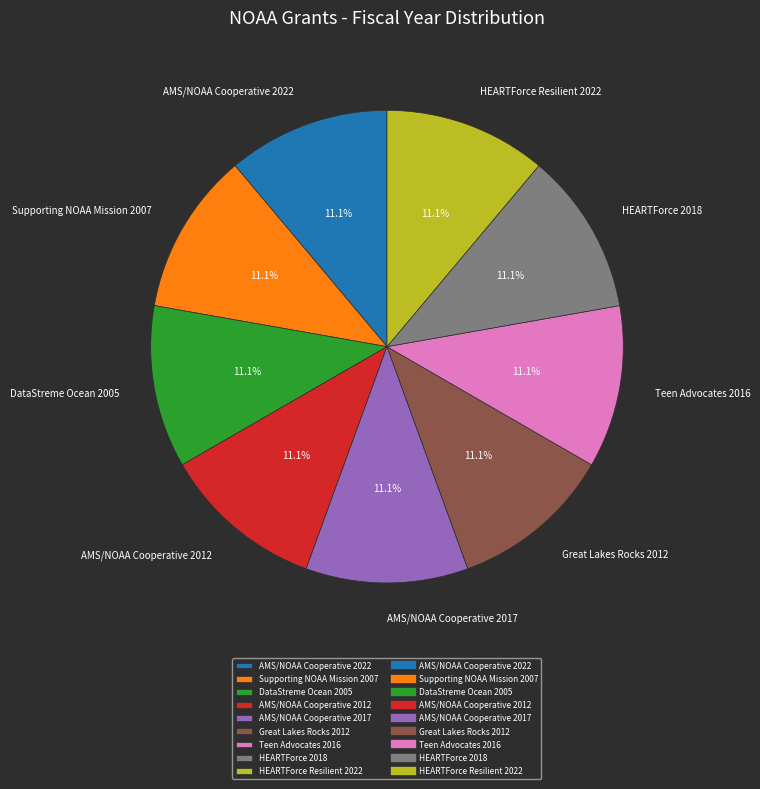

Is it true that DataStreme Ocean 2005 is 11% of the pie?

True